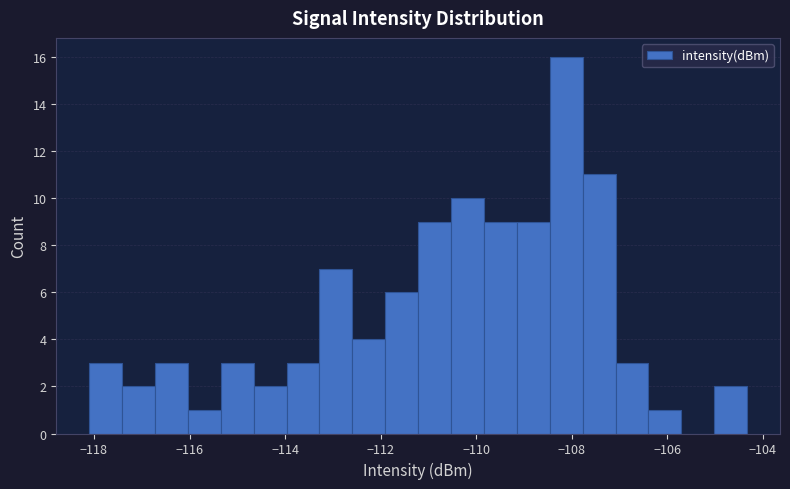

Read against the x-axis, roughly where is the centre of the tallest bar?

-108.2